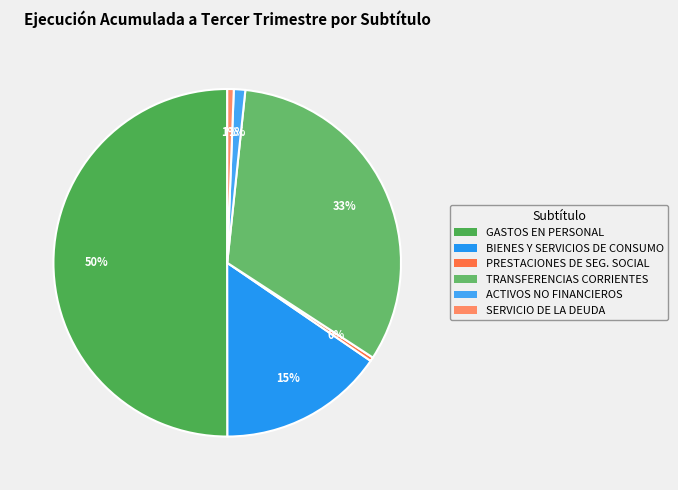

Is there any slice that represents more than half of the pie?

Yes